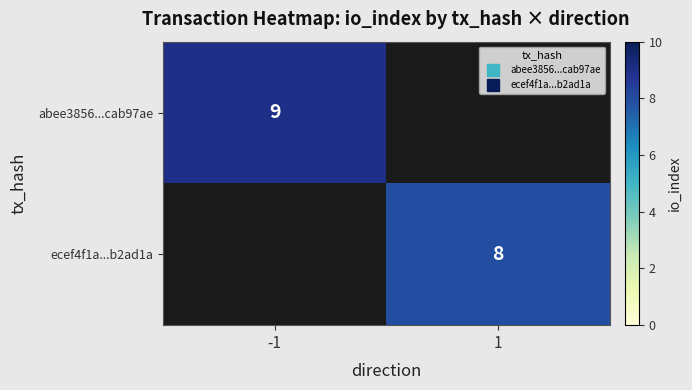

Between 1 and -1, which is larger?

-1